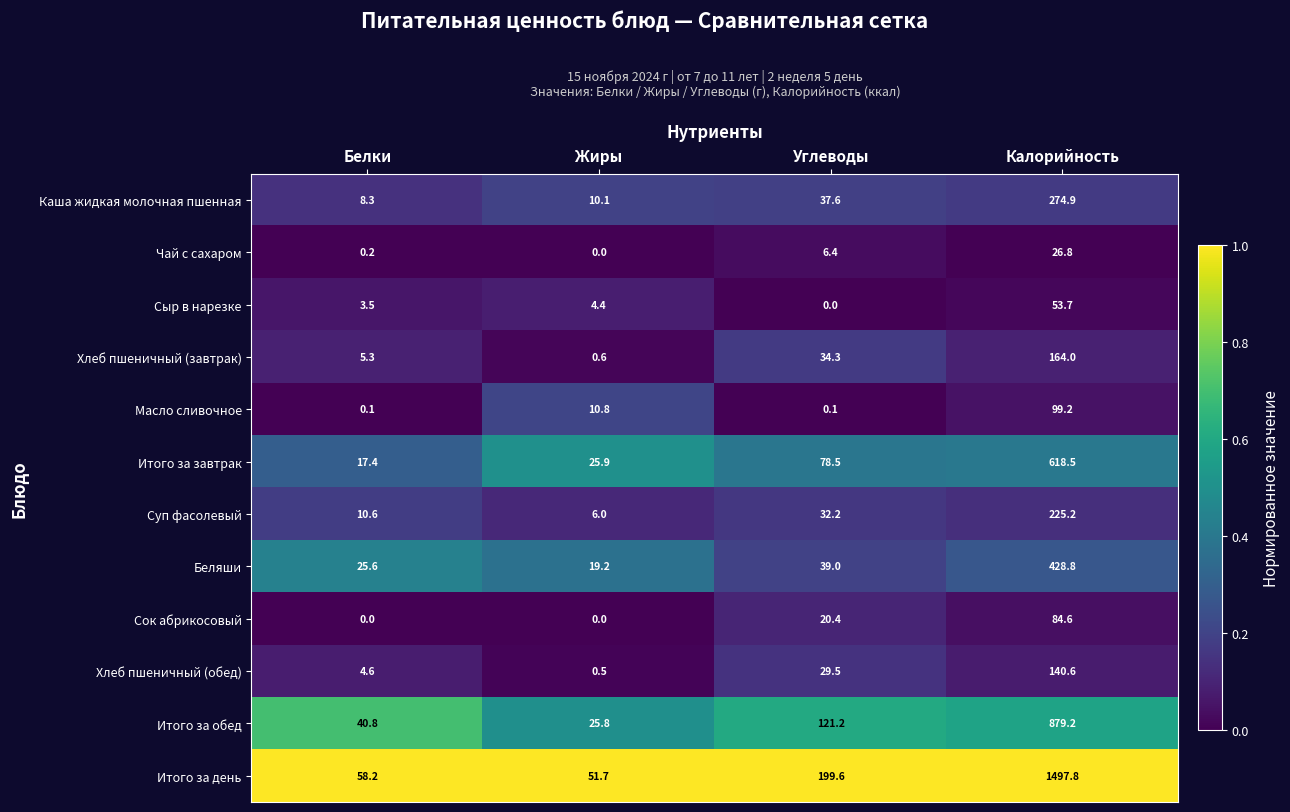

What is the maximum value for Чай с сахаром?

26.8